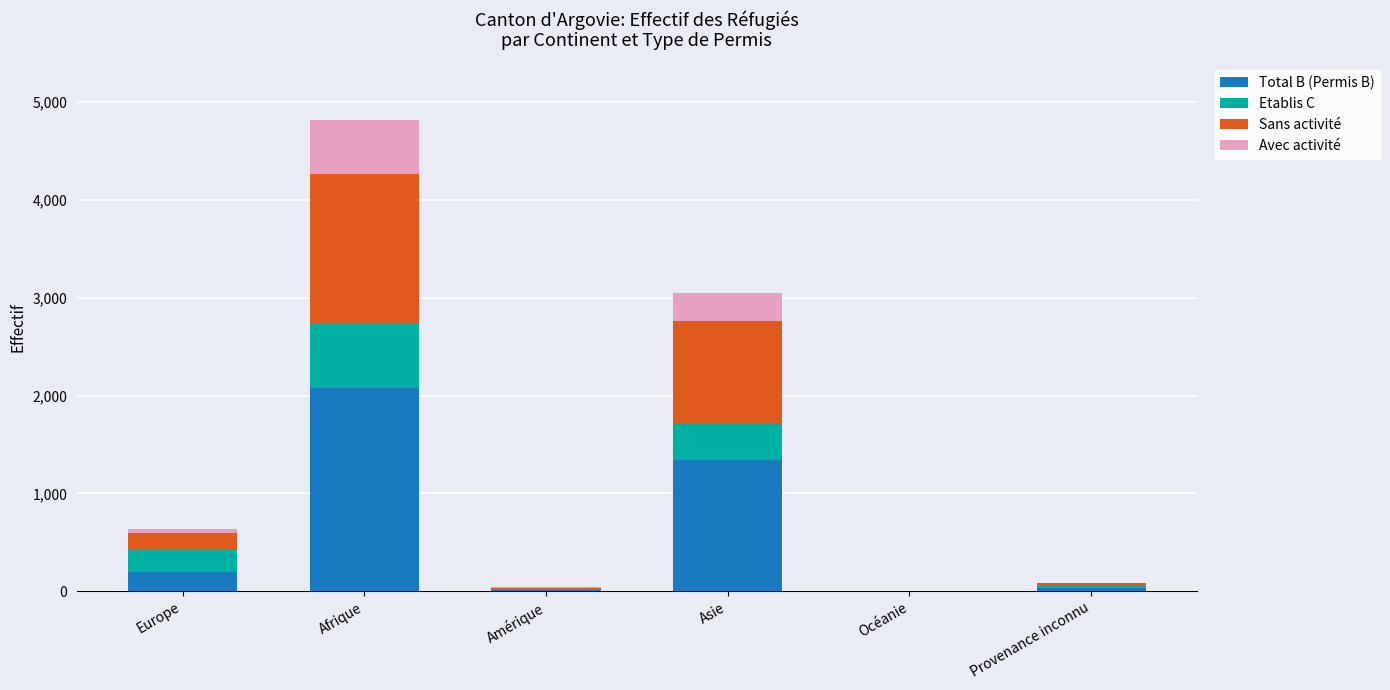

True or false: Total B (Permis B) has a value of 199 at Europe.

True